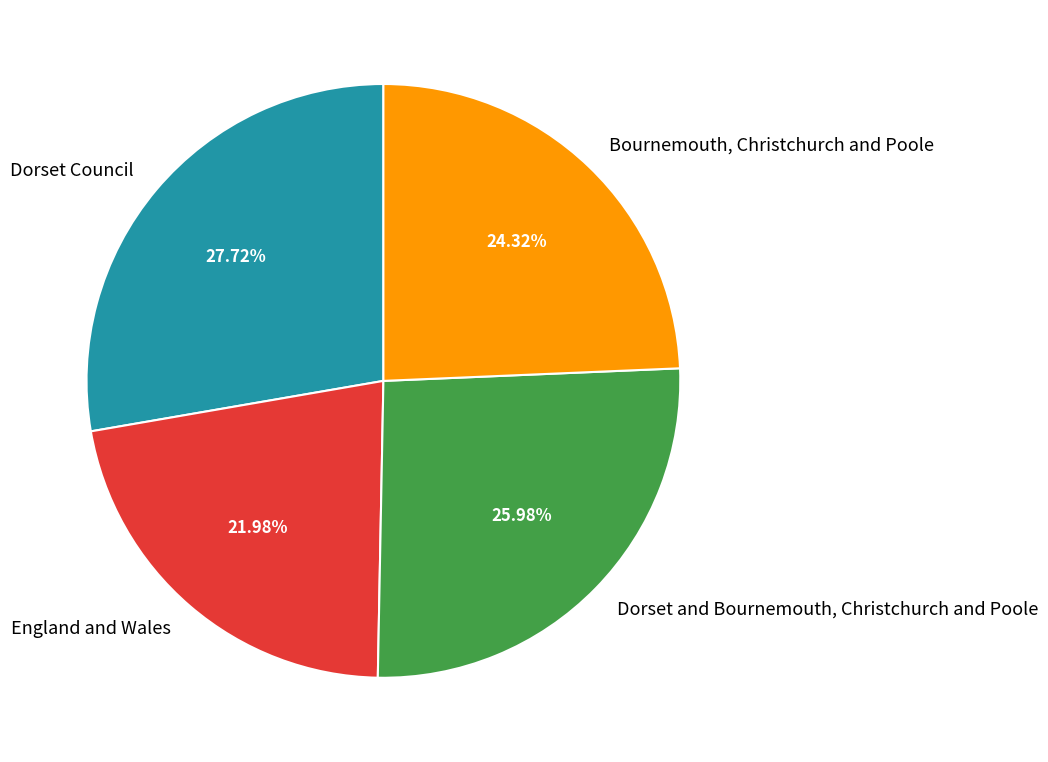

Which category has the smallest portion of the pie?

England and Wales